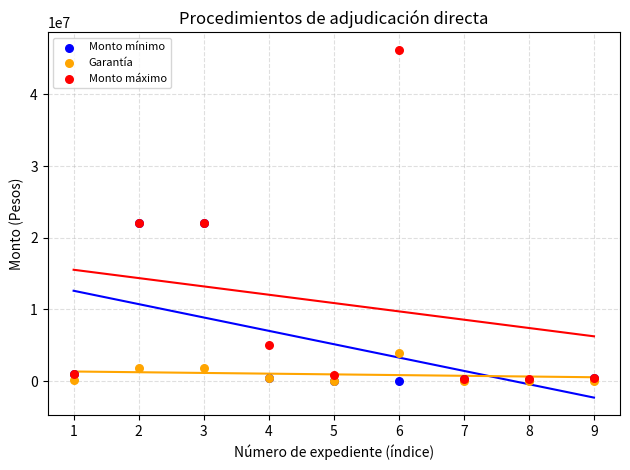

What are all the series names shown in the legend?

Monto mínimo, Garantía, Monto máximo